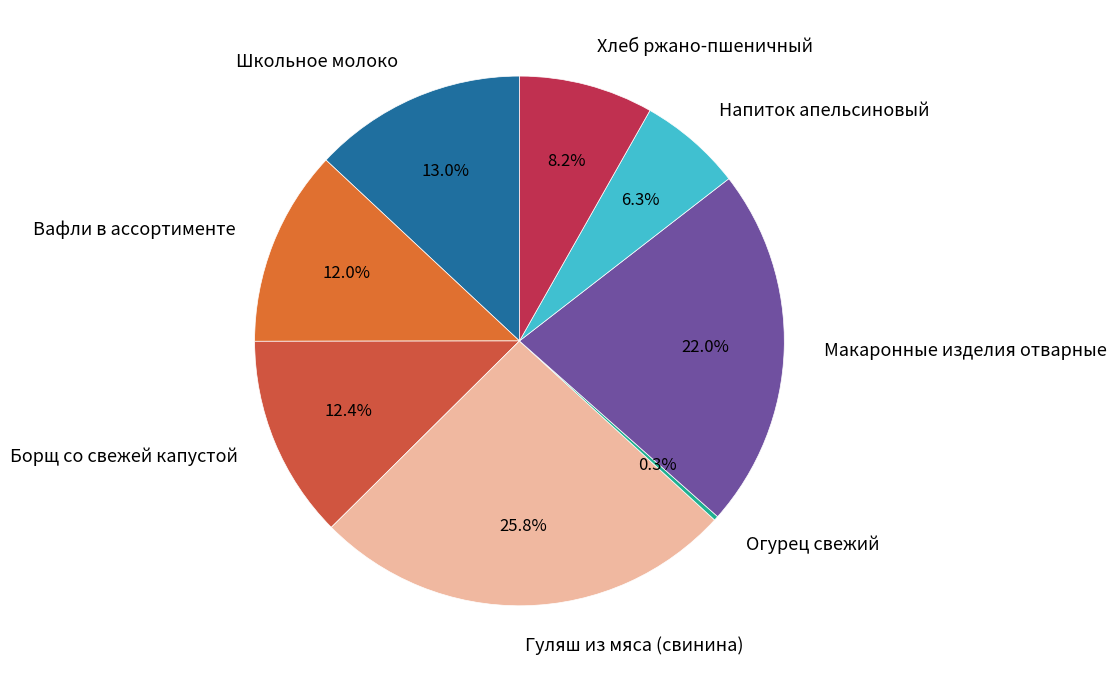

What is the largest slice in the pie chart?

Гуляш из мяса (свинина)